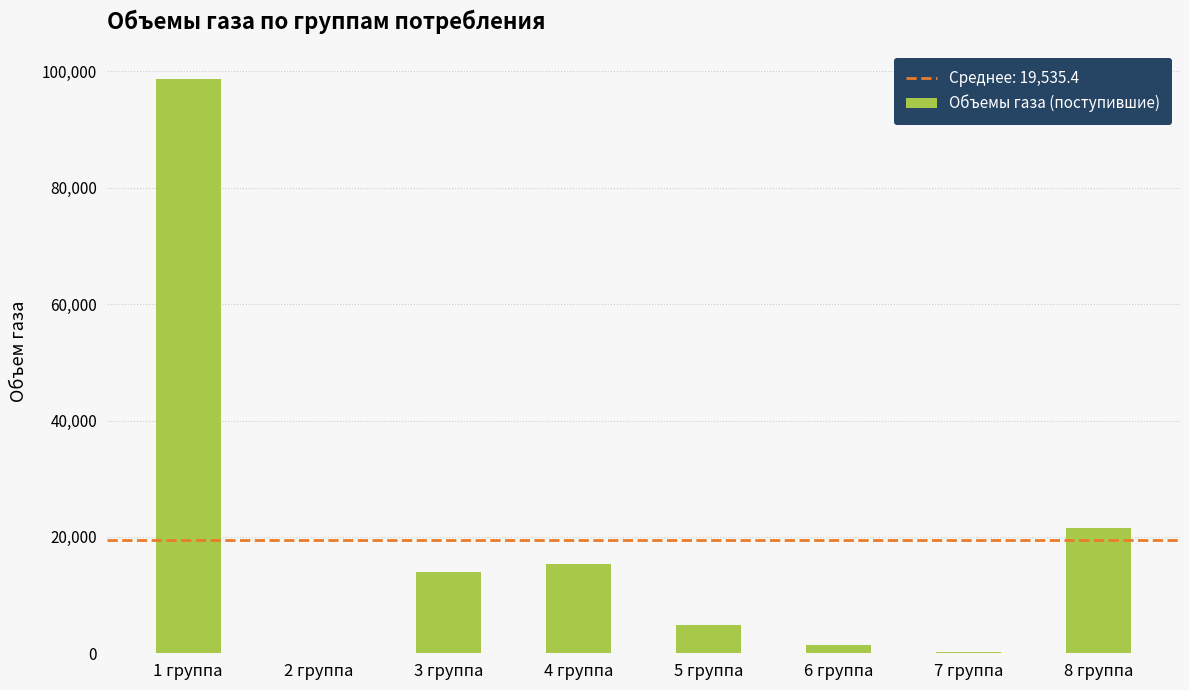

Are the bars horizontal?

No